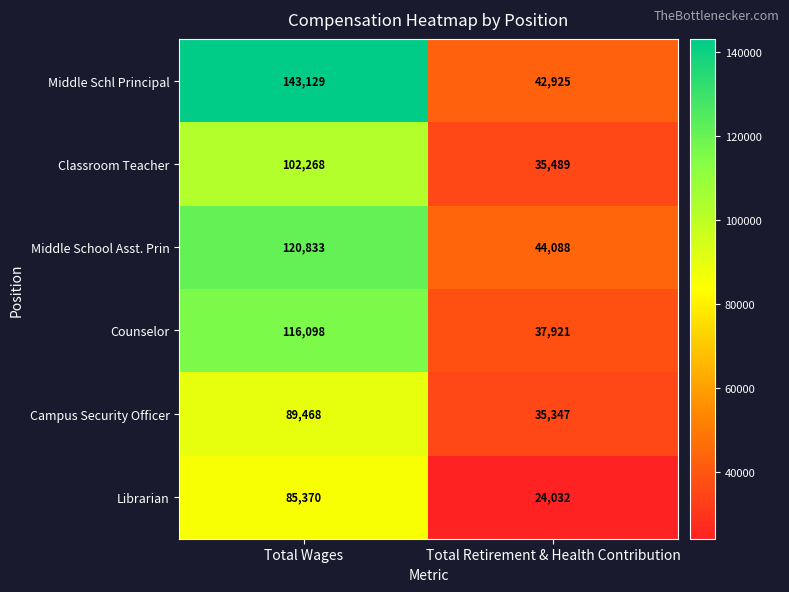

How many values in the Middle School Asst. Prin series are below 120833?

1